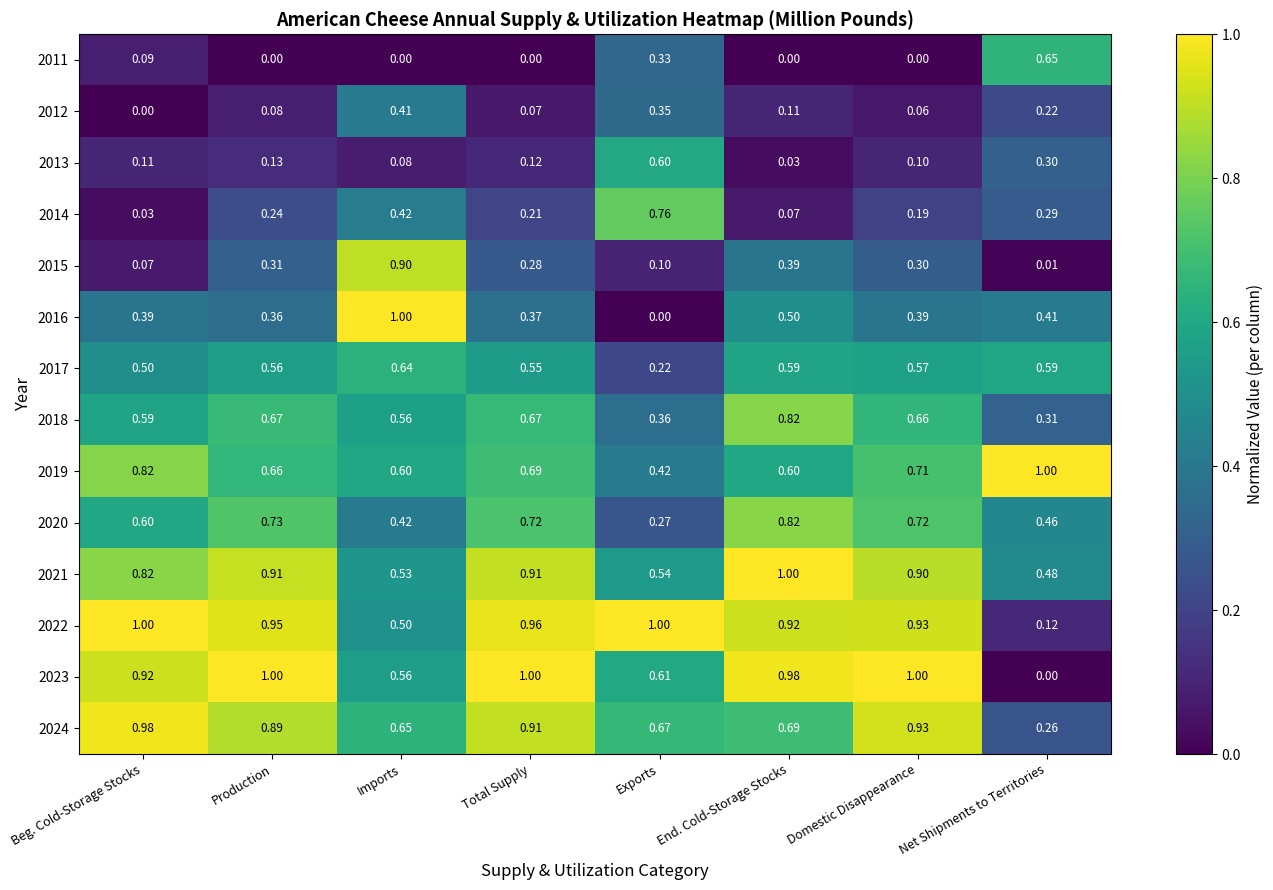

What is the greatest value displayed?

1.0